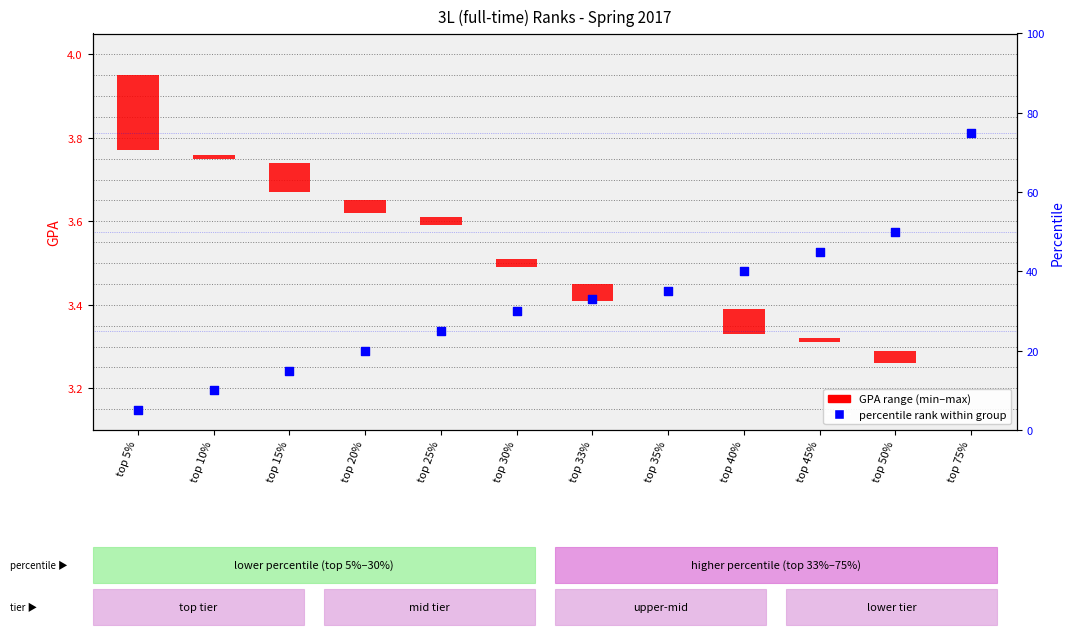

Which series contains the lowest Y value?

GPA range (min–max)